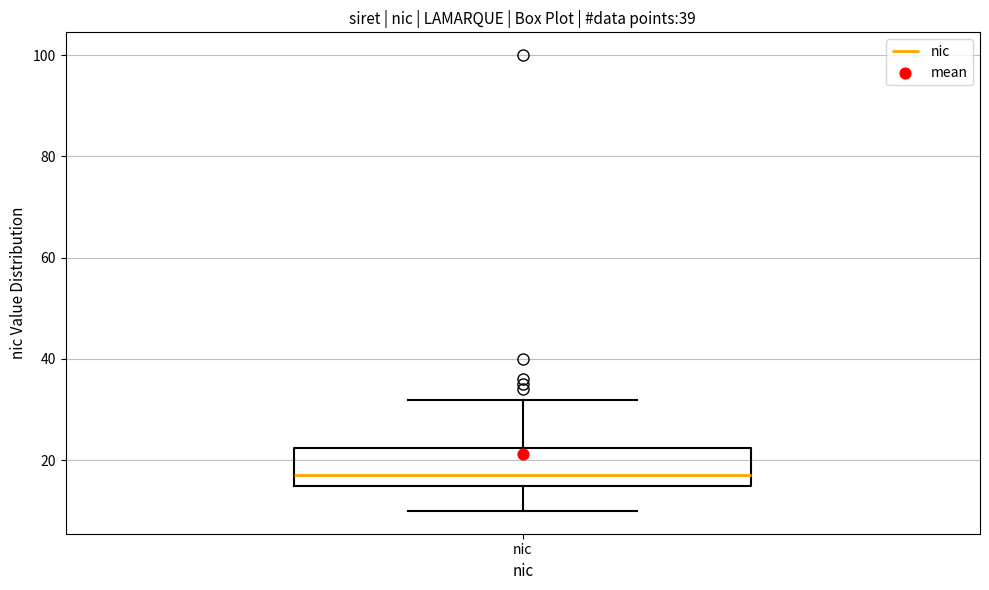

Read this box plot against the y-axis: the position of the median line, the range covered by the box, and the ends of both whiskers. The values are not printed on the chart, so give them approximately, as read against the axis.

median 18, box 16 to 22, whiskers 10 to 32